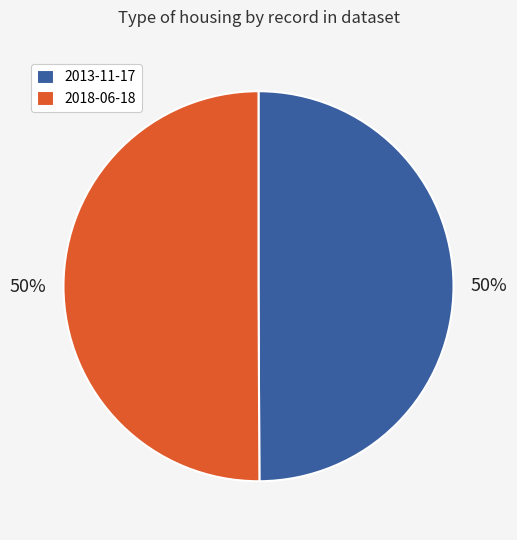

To the nearest percent, what is the combined percentage of 2013-11-17 and 2018-06-18?

100%